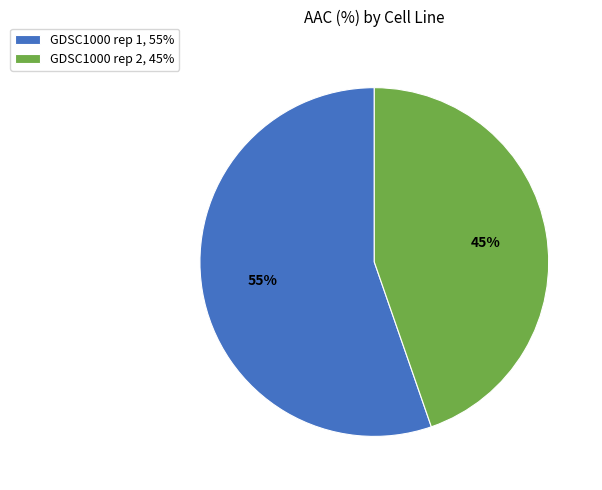

To the nearest percent, what portion does GDSC1000 rep 2 represent?

45%